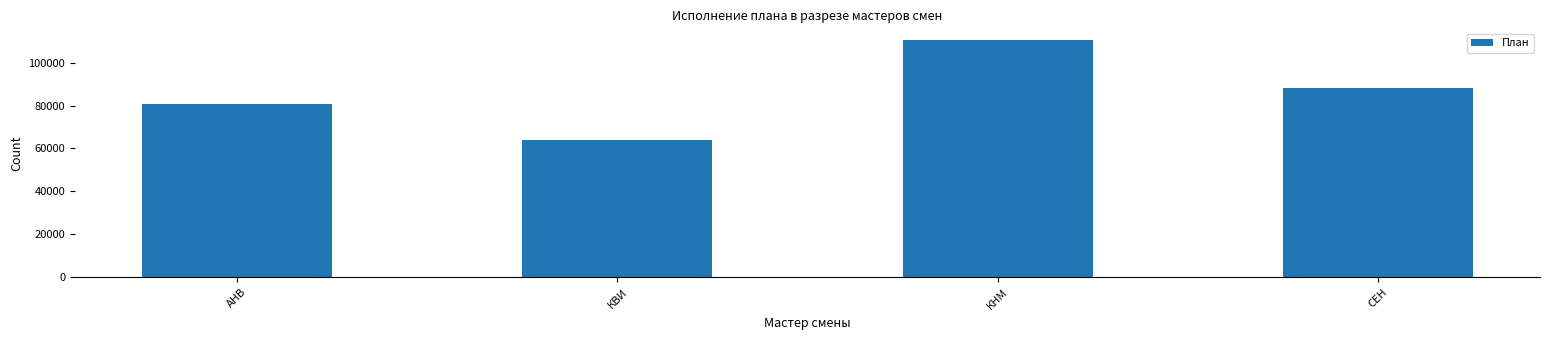

What is the value of the 2nd bar from the left?

64000